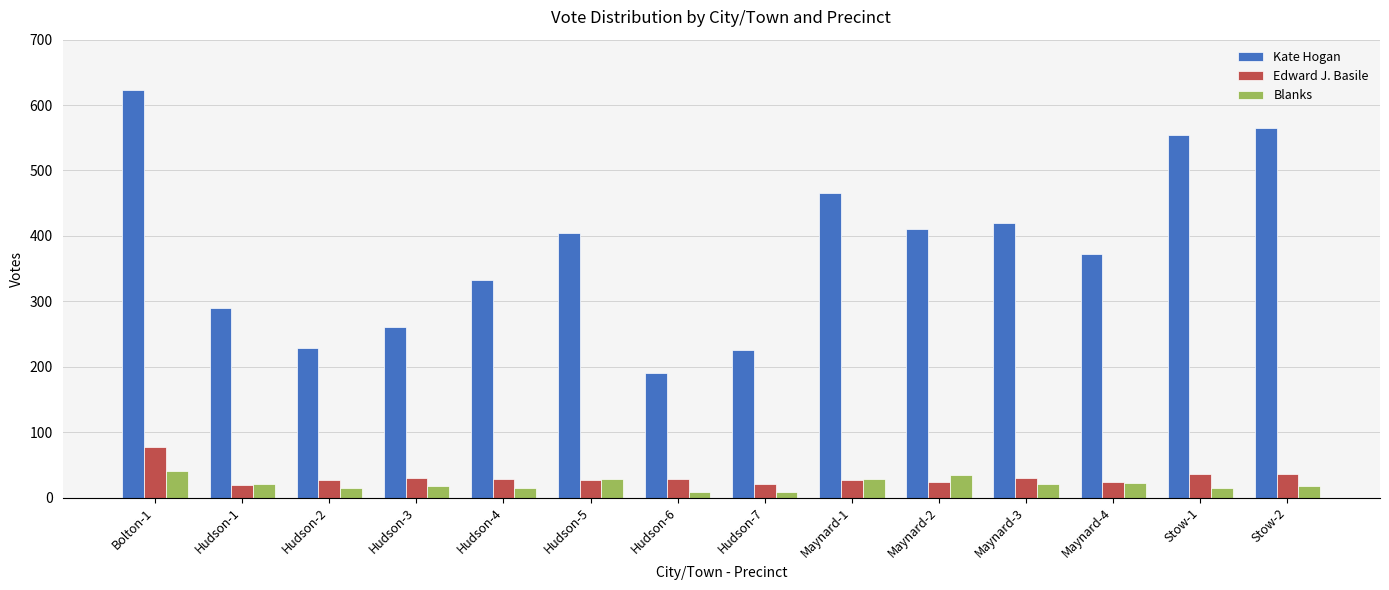

True or false: Kate Hogan has a value of 399 at Hudson-7.

False